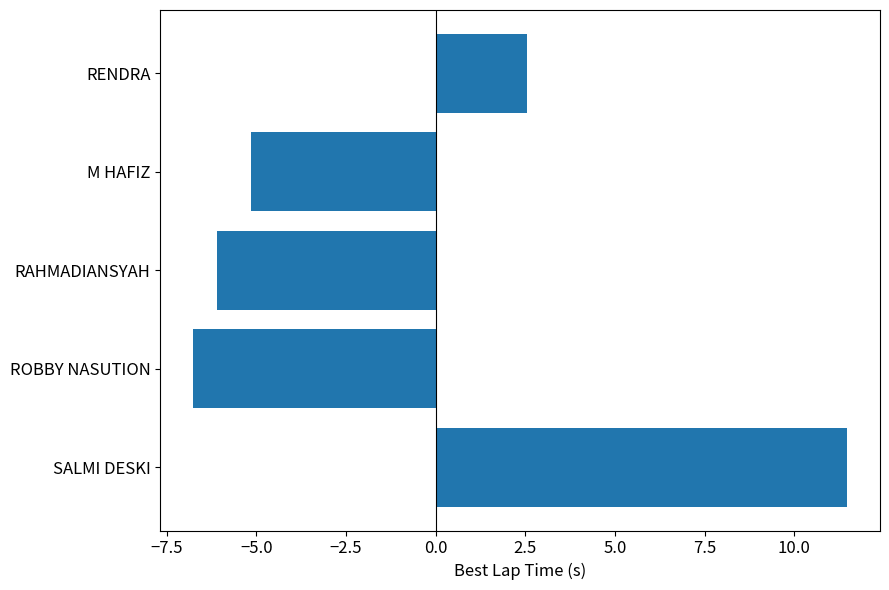

What is the sum of all values?

-4.0